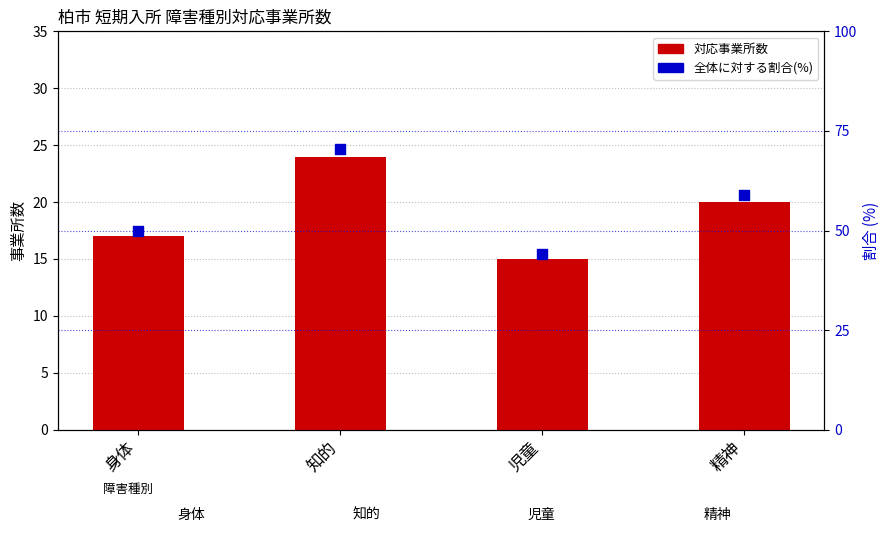

What is the total value across all series at 児童?

59.1